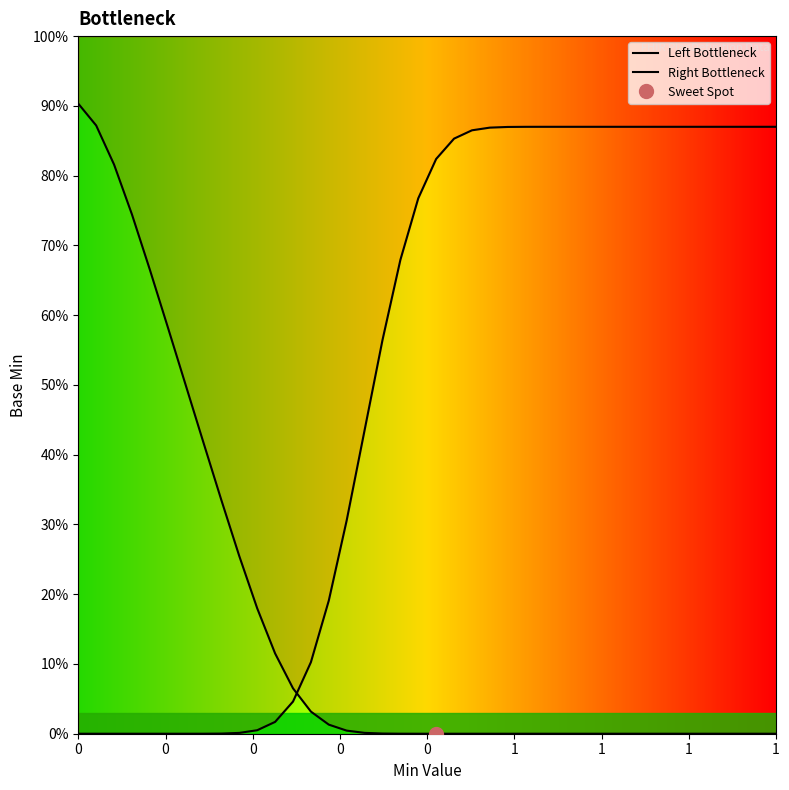

Between which two adjacent categories do Left Bottleneck and Right Bottleneck first intersect?

12 and 13